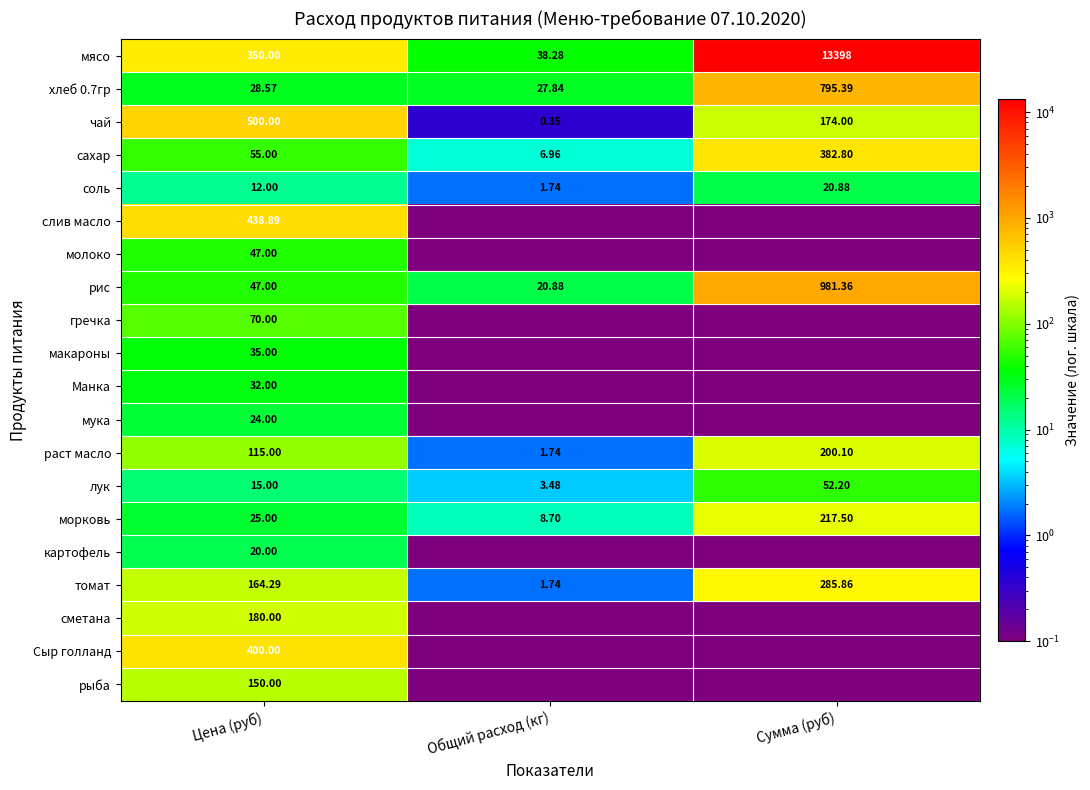

What is the average value of the лук series?

23.6